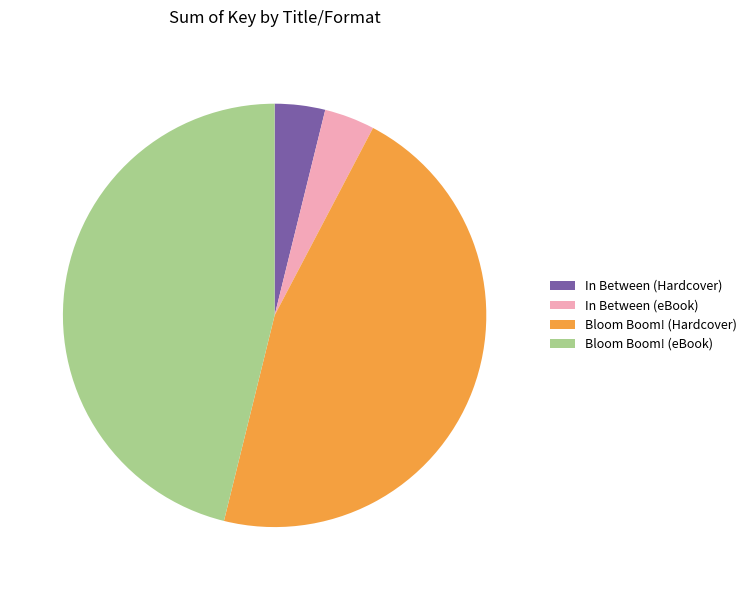

True or false: Bloom Boom! (Hardcover) accounts for 46% of the total.

True